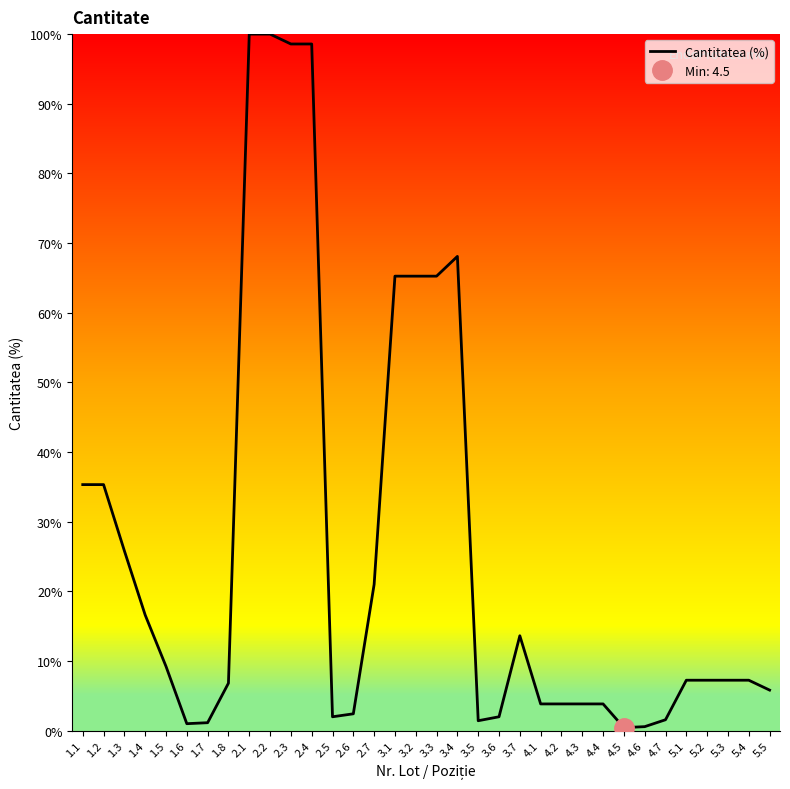

List the labels in order of value, largest first.

2.1, 2.2, 2.3, 2.4, 3.4, 3.1, 3.2, 3.3, 1.1, 1.2, 1.3, 2.7, 1.4, 3.7, 1.5, 5.1, 5.2, 5.3, 5.4, 1.8, 5.5, 4.1, 4.2, 4.3, 4.4, 2.6, 2.5, 3.6, 4.7, 3.5, 1.7, 1.6, 4.6, 4.5